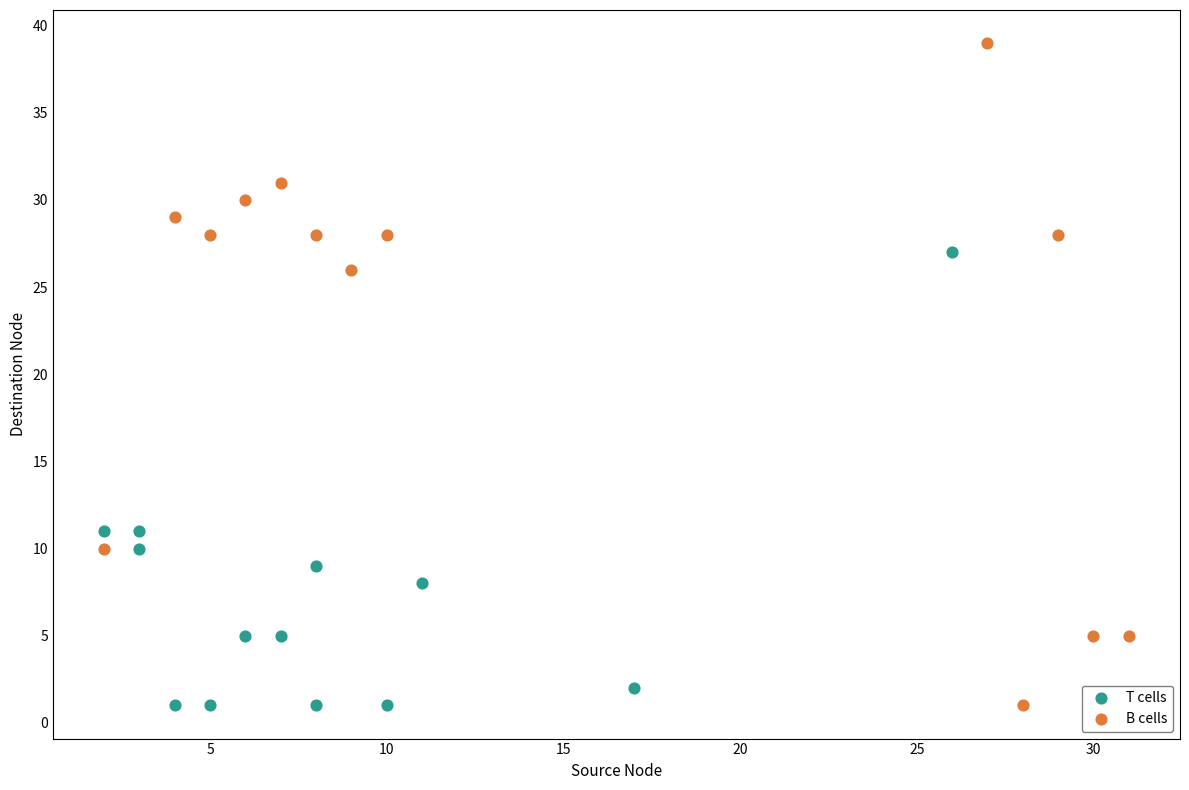

Which series reaches the maximum Y coordinate?

B cells